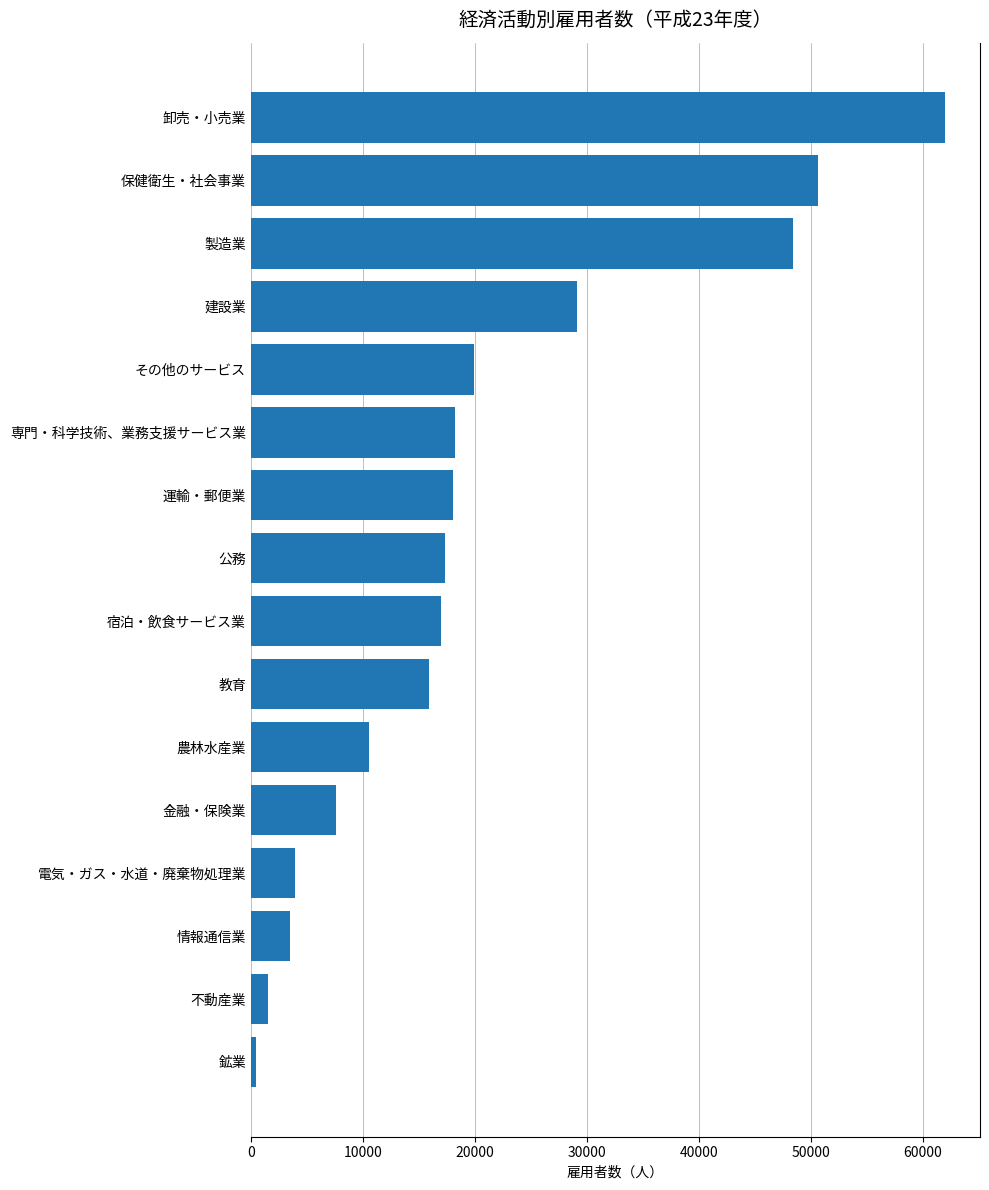

How many distinct data groups are displayed?

1